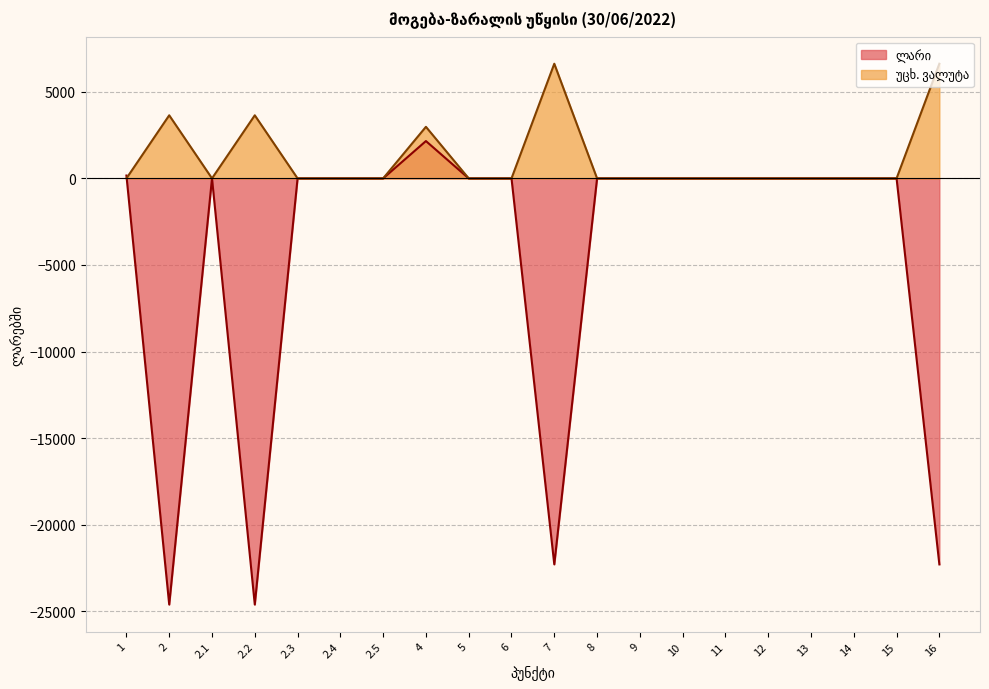

Rank the series by their average value, from lowest to highest.

ლარი, უცხ. ვალუტა